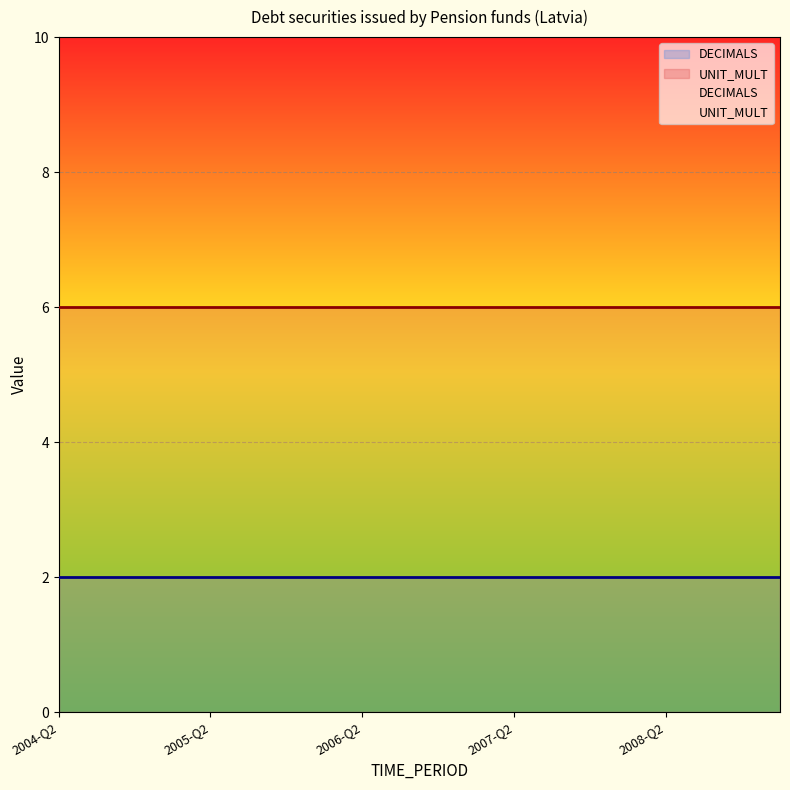

What are all the series names shown in the legend?

DECIMALS, UNIT_MULT